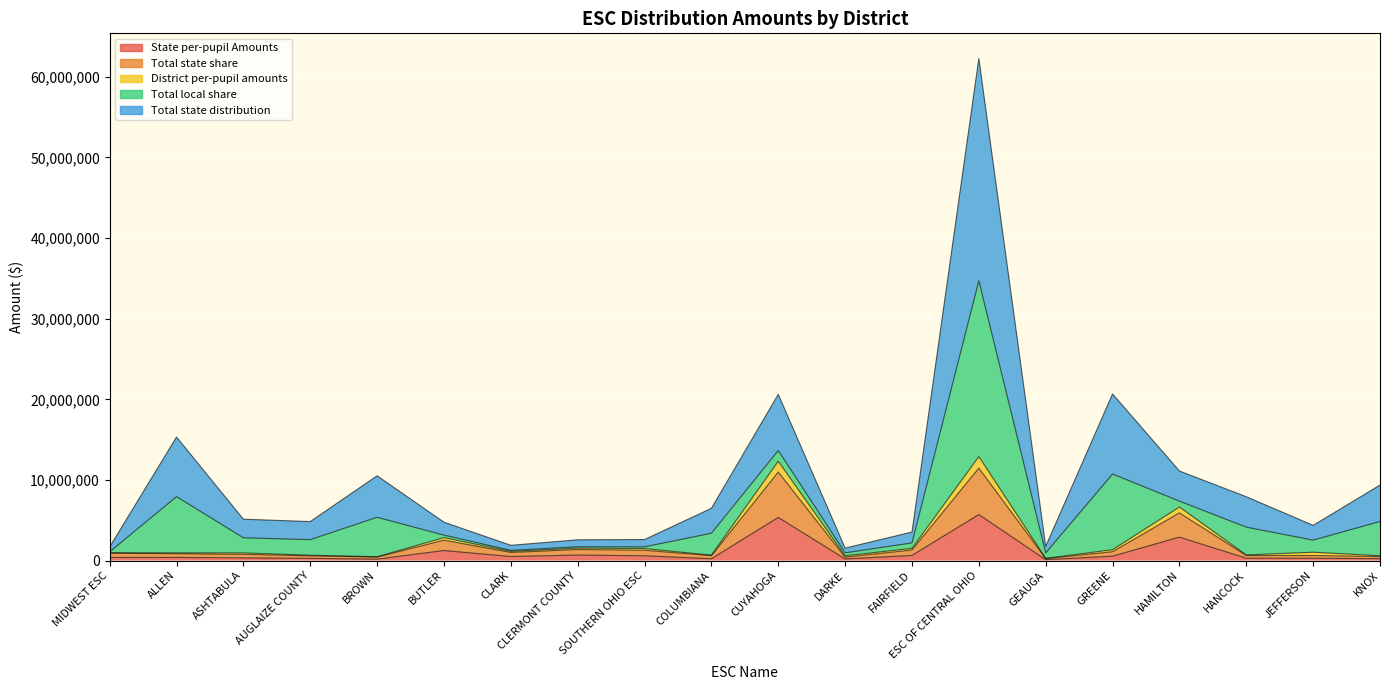

What is the label of the 1st point from the right?

KNOX